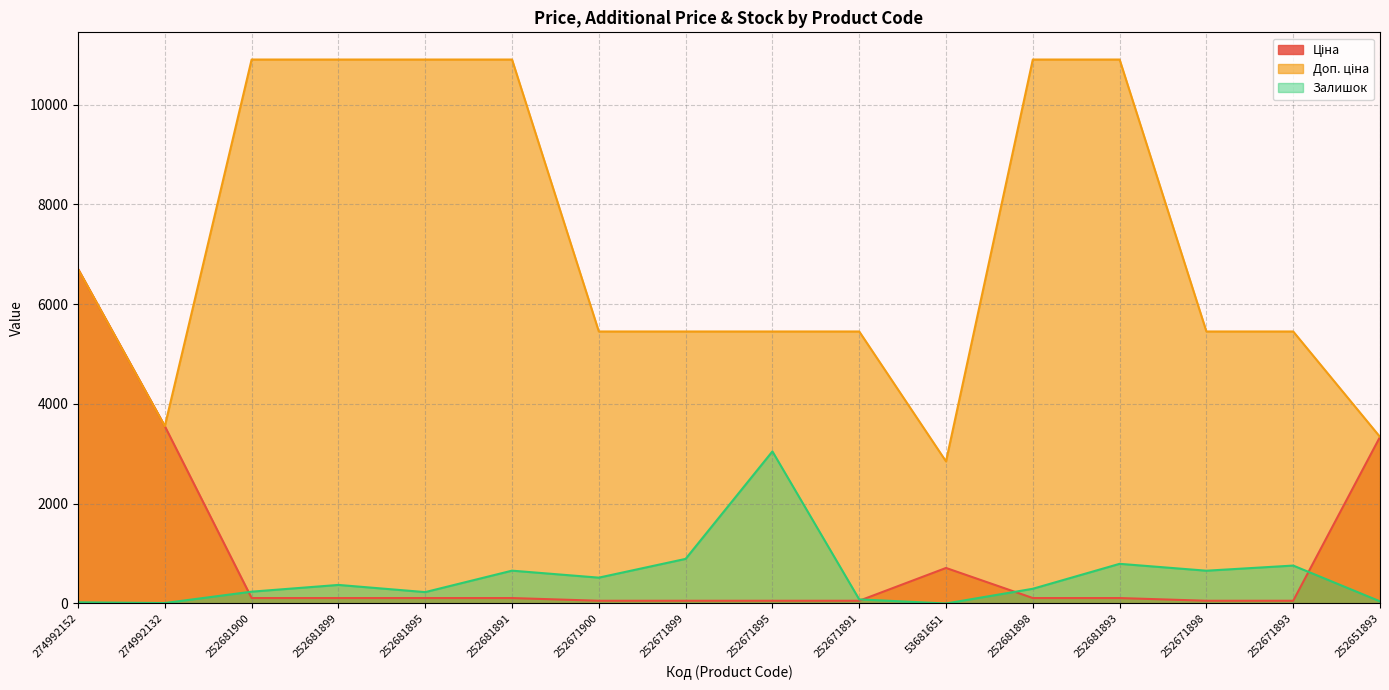

How many lines are shown in the chart?

3